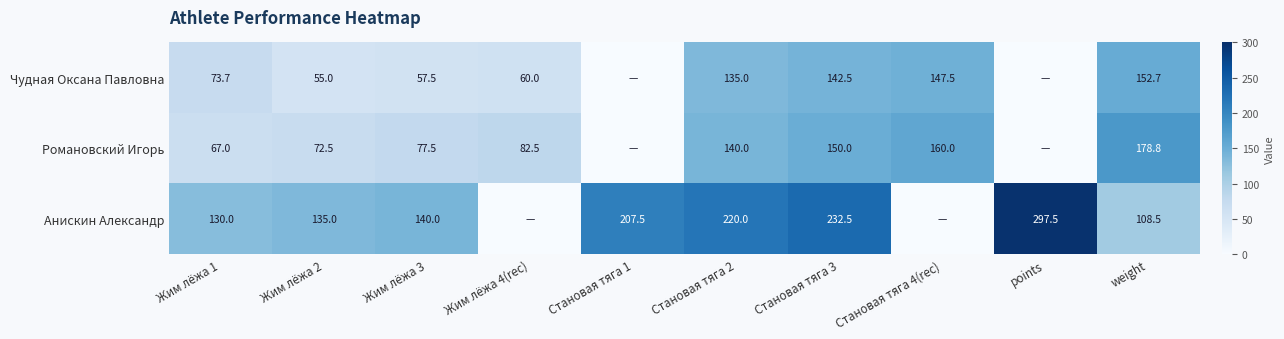

What is the sum of the Романовский Игорь values at Жим лёжа 3 and Становая тяга 2?

217.5